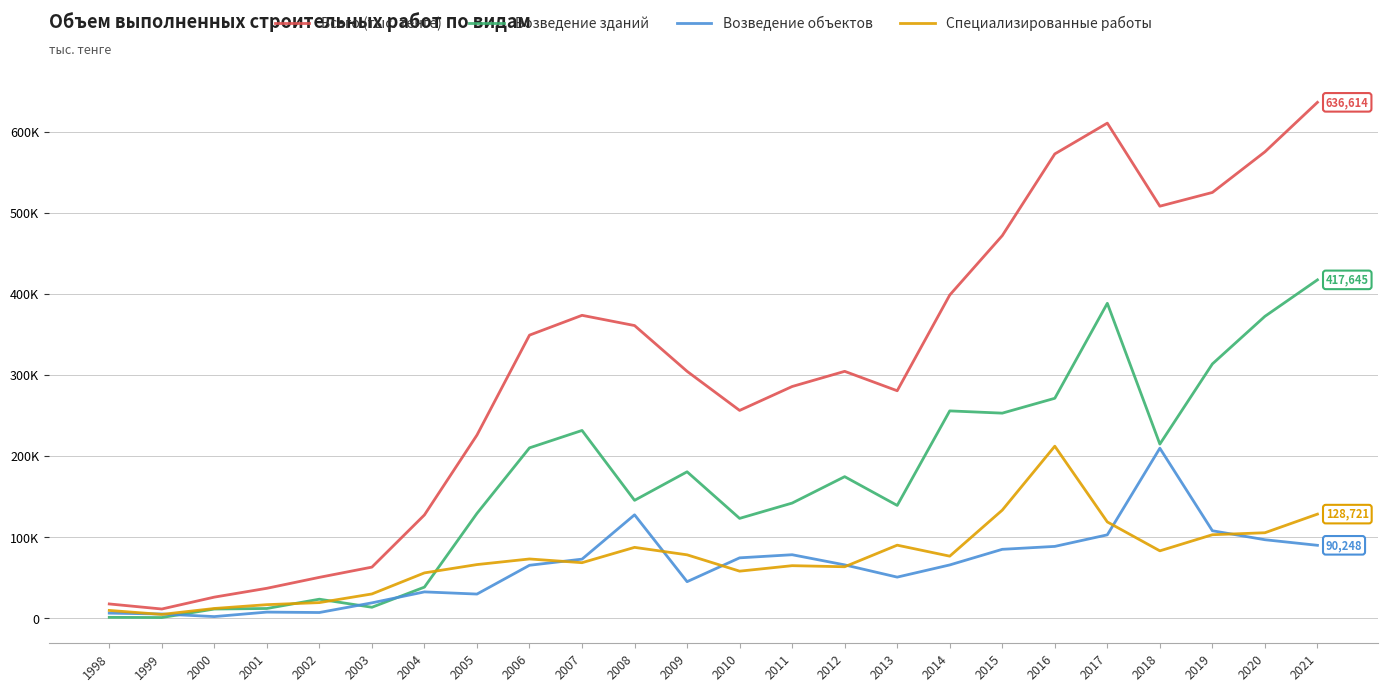

List the labels in order of Всего (тыс. тенге) value, largest first.

2021, 2017, 2020, 2016, 2019, 2018, 2015, 2014, 2007, 2008, 2006, 2009, 2012, 2011, 2013, 2010, 2005, 2004, 2003, 2002, 2001, 2000, 1998, 1999